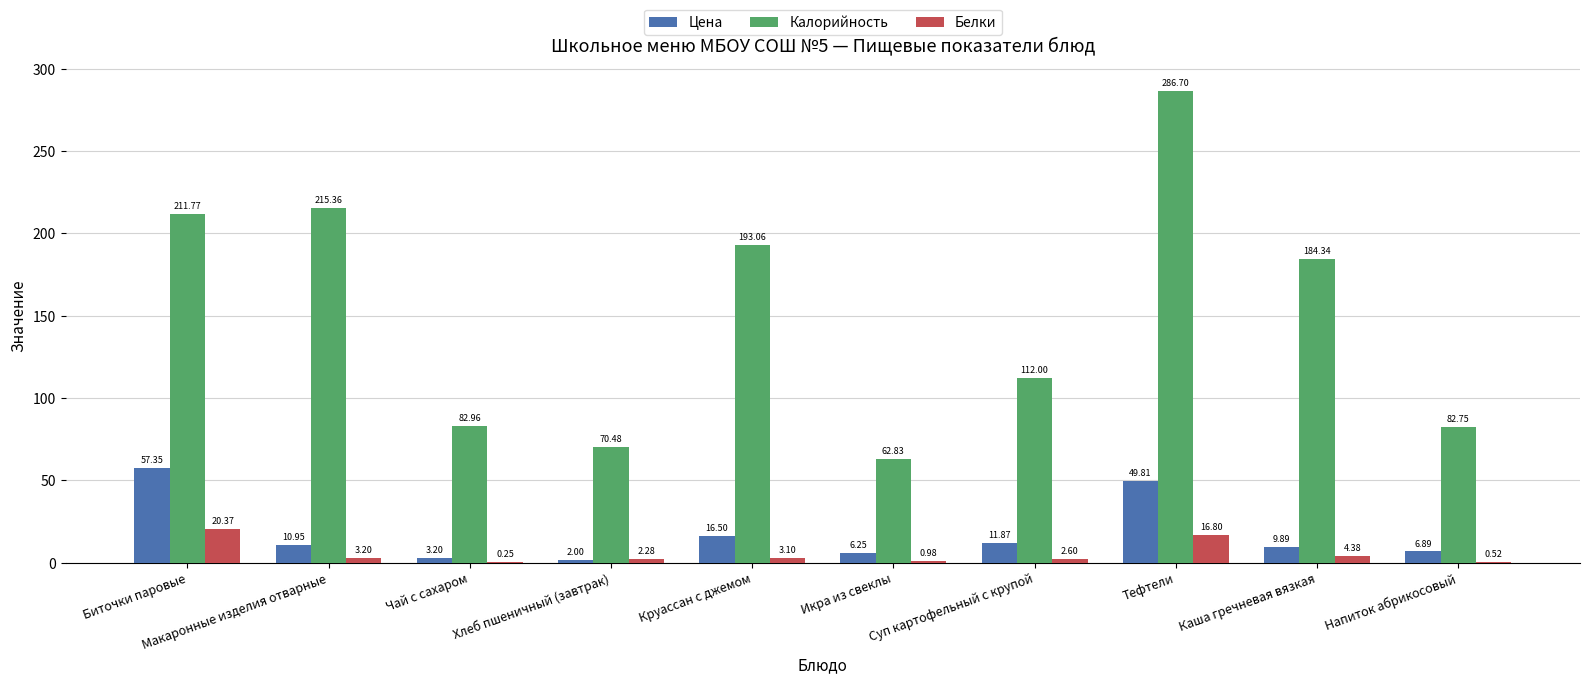

What is the approximate value of Калорийность at Каша гречневая вязкая?

184.3